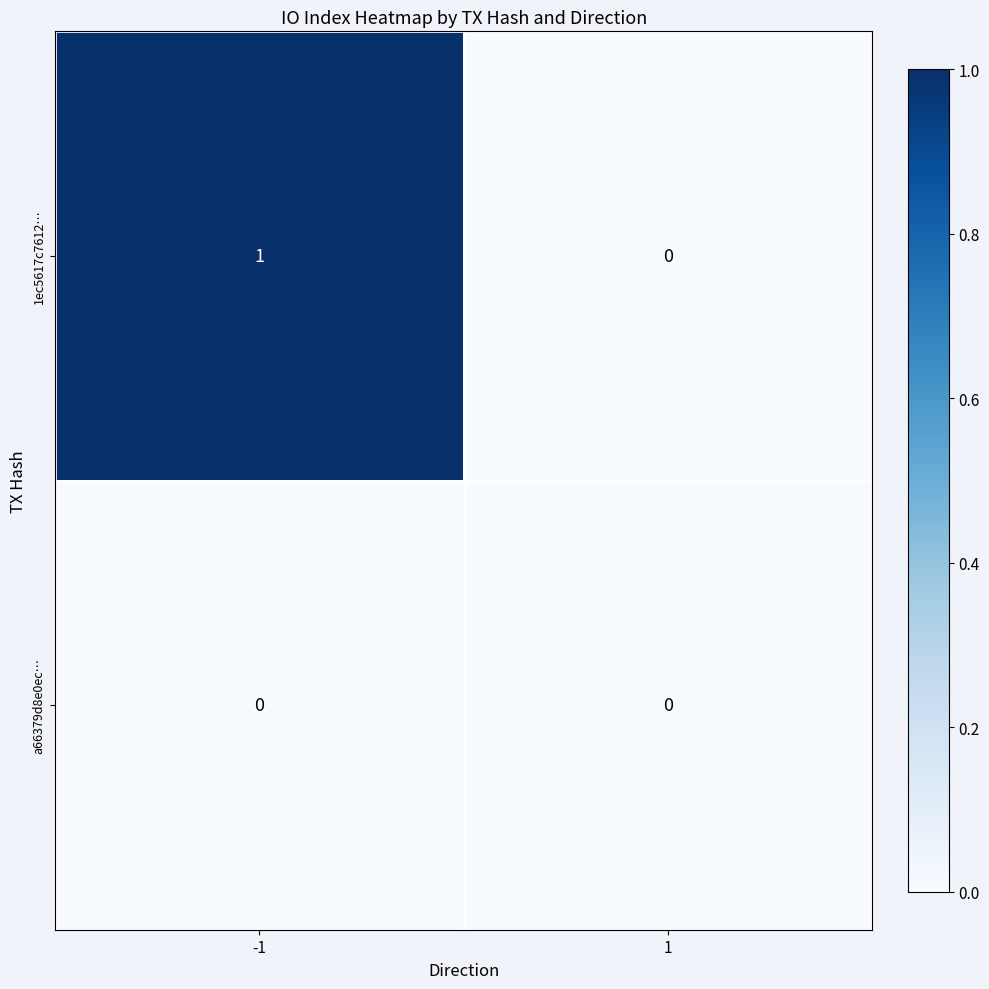

Which series has the largest total across all categories?

1ec5617c7612…